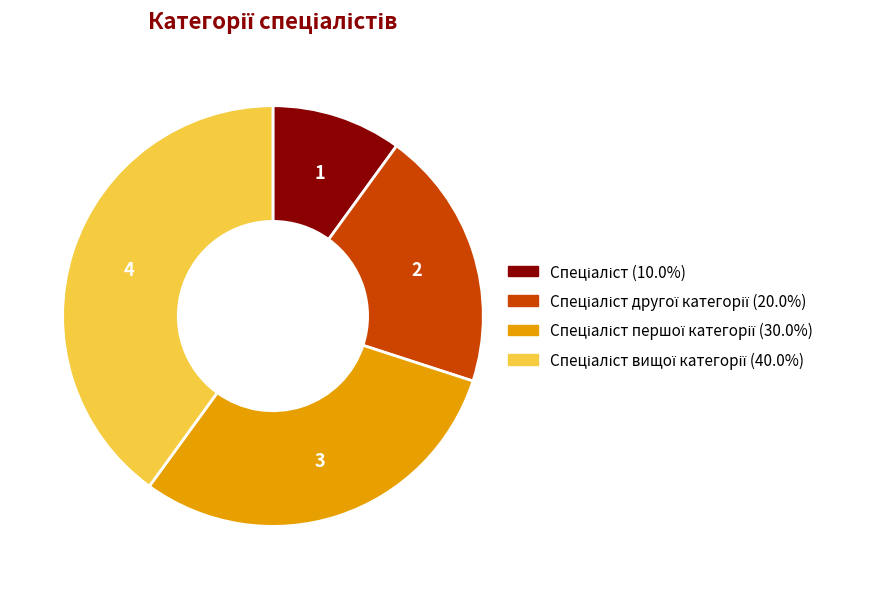

Is there a majority slice in this chart?

No